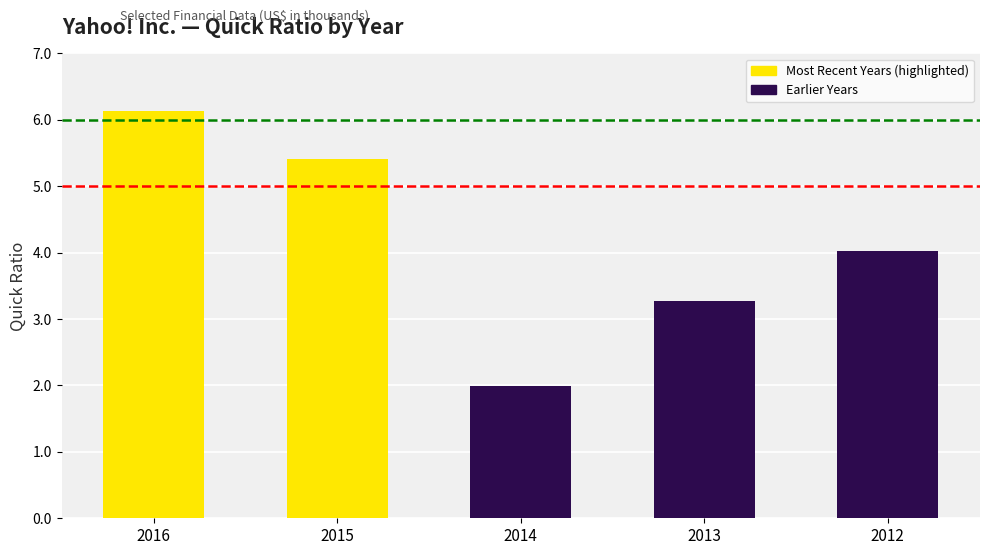

What value does the data have at 2012?

4.0